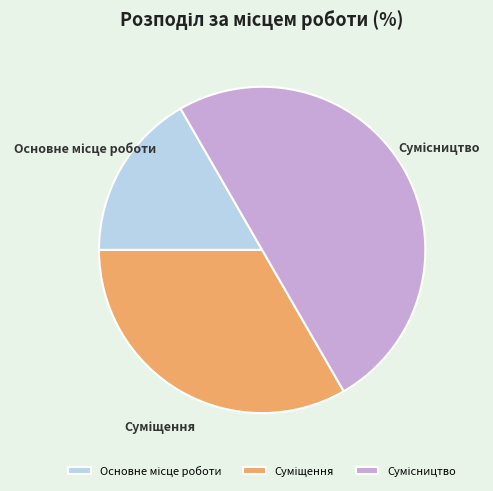

The Сумісництво slice represents 41% of the pie. True or false?

False